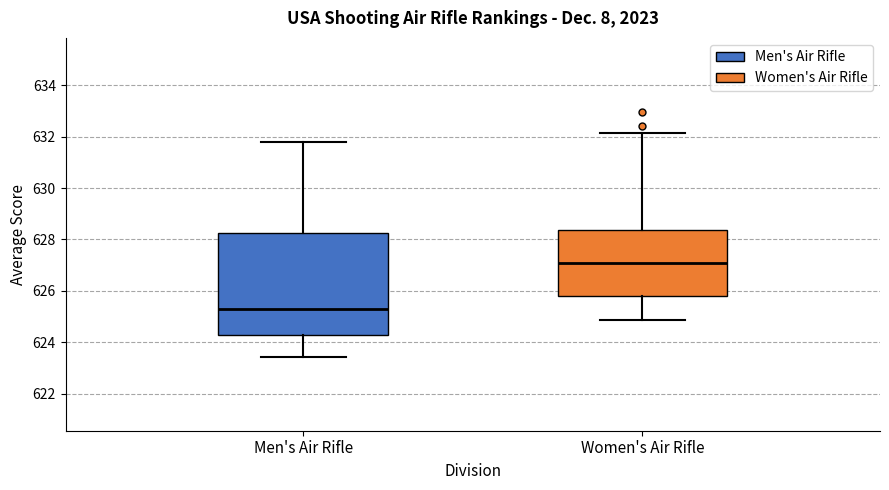

Reading left to right, transcribe this box plot: for each box, give where its median line is, the range the box spans, and where its two whiskers end, as read against the y-axis. The values are not printed on the chart, so give them approximately, as read against the axis.

Men's Air Rifle: median 625.2, box 624.2 to 628.2, whiskers 623.4 to 631.8
Women's Air Rifle: median 627.2, box 625.8 to 628.4, whiskers 624.8 to 632.2